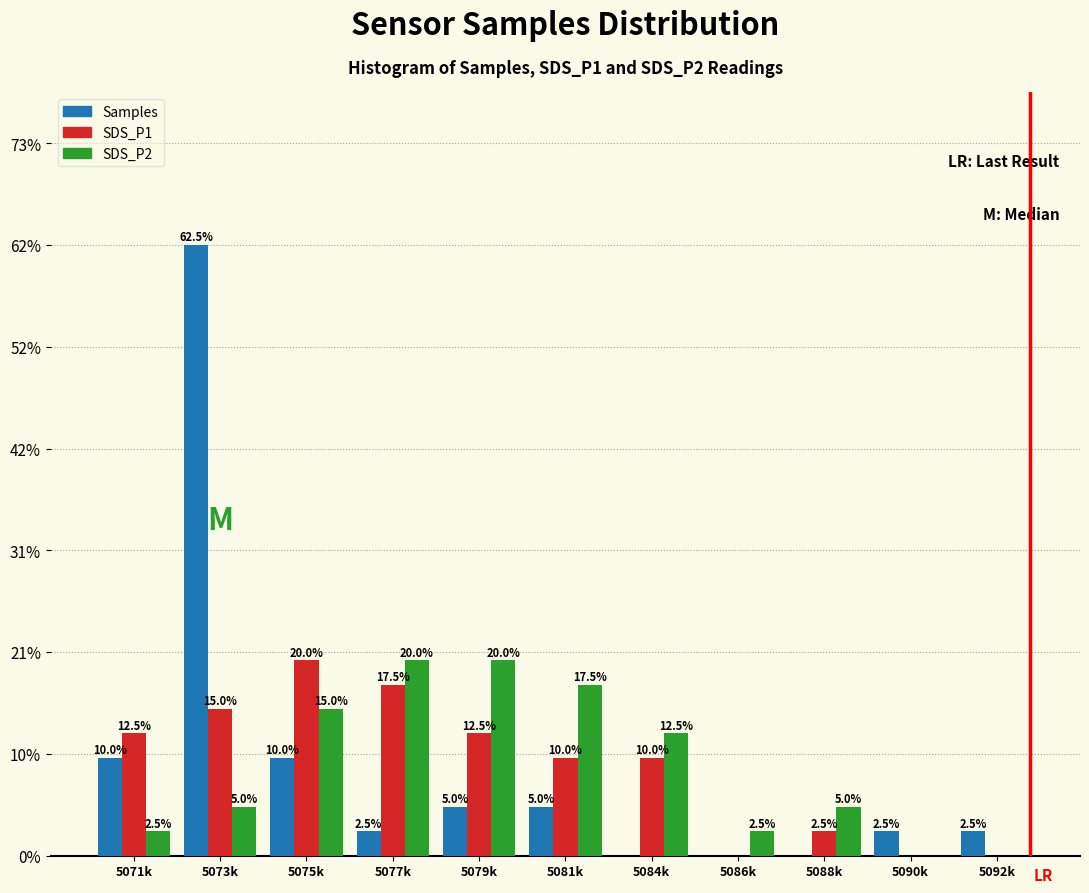

Reading left to right, transcribe all the data shown in this chart.

Samples: 5071k=10.0	5073k=62.5	5075k=10.0	5077k=2.5	5079k=5.0	5081k=5.0	5084k=0.0	5086k=0.0	5088k=0.0	5090k=2.5	5092k=2.5
SDS_P1: 5071k=12.5	5073k=15.0	5075k=20.0	5077k=17.5	5079k=12.5	5081k=10.0	5084k=10.0	5086k=0.0	5088k=2.5	5090k=0.0	5092k=0.0
SDS_P2: 5071k=2.5	5073k=5.0	5075k=15.0	5077k=20.0	5079k=20.0	5081k=17.5	5084k=12.5	5086k=2.5	5088k=5.0	5090k=0.0	5092k=0.0